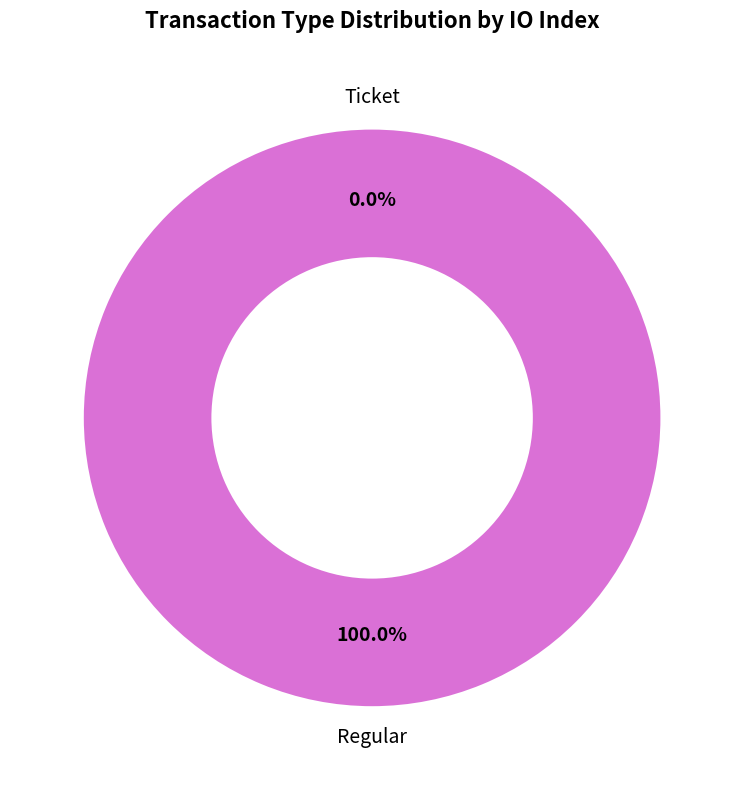

Is there any slice that represents more than half of the pie?

Yes